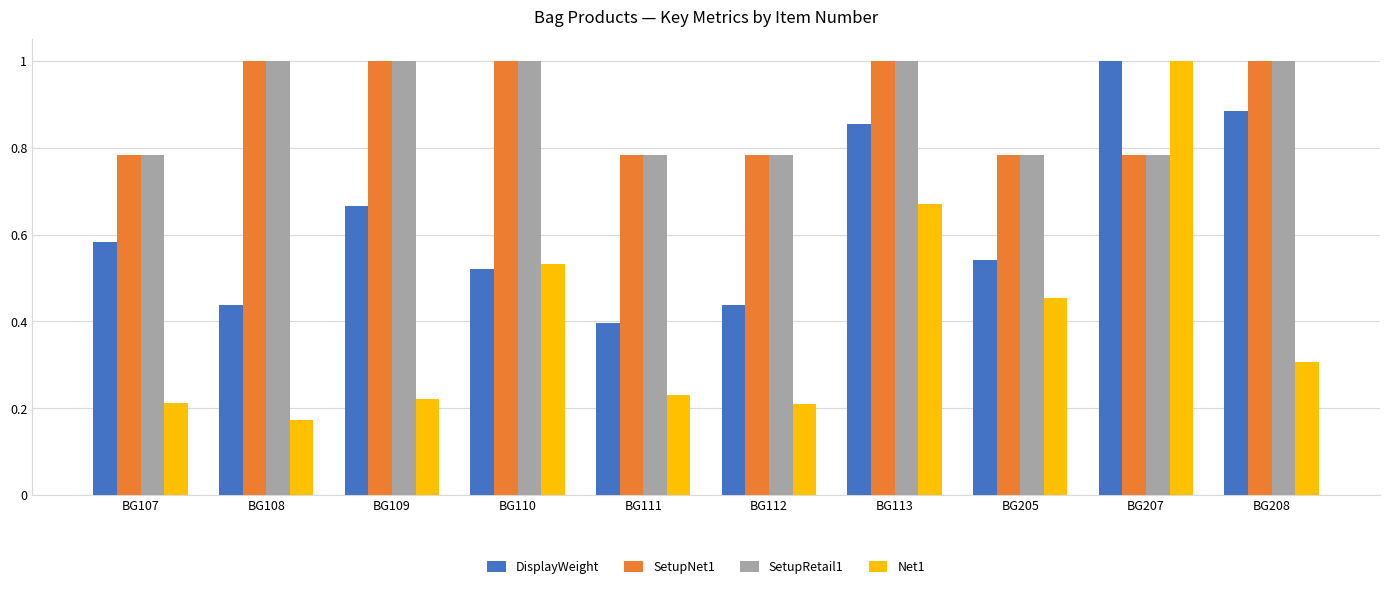

What is the sum of the SetupNet1 values at BG109 and BG205?

1.8